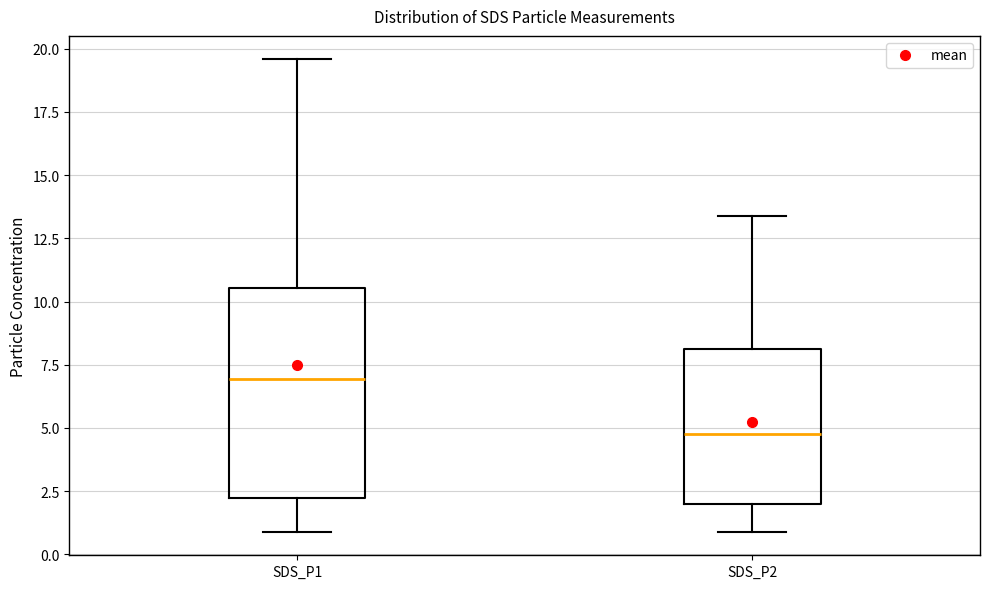

Which box is the tallest, from its lower edge to its upper edge?

SDS_P1